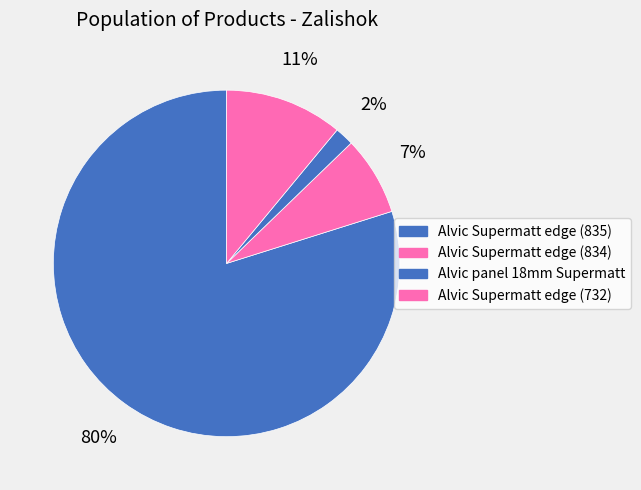

How many slices are in this pie chart?

4